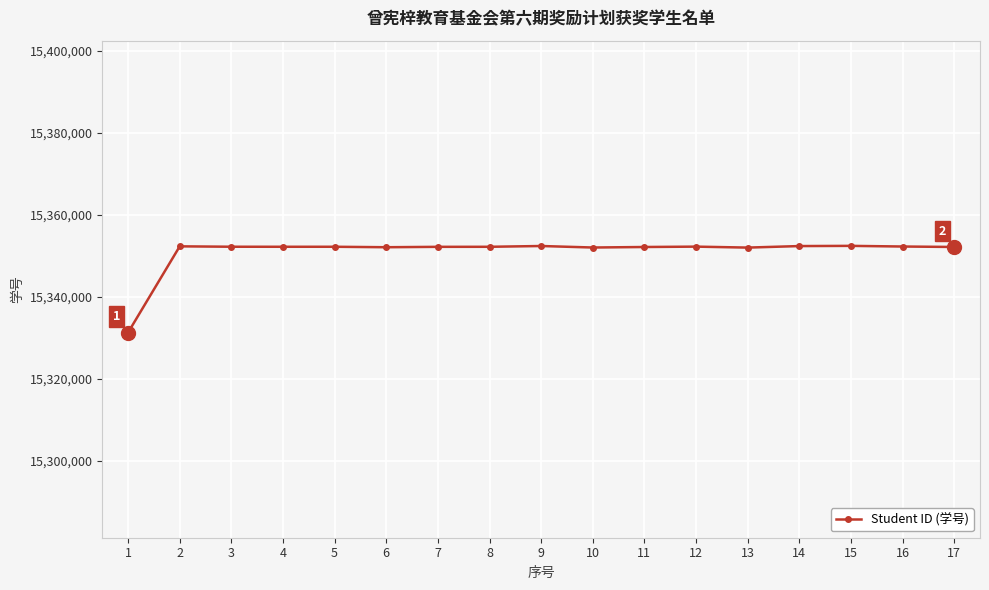

True or false: the data has more than 2 interior local peaks.

True